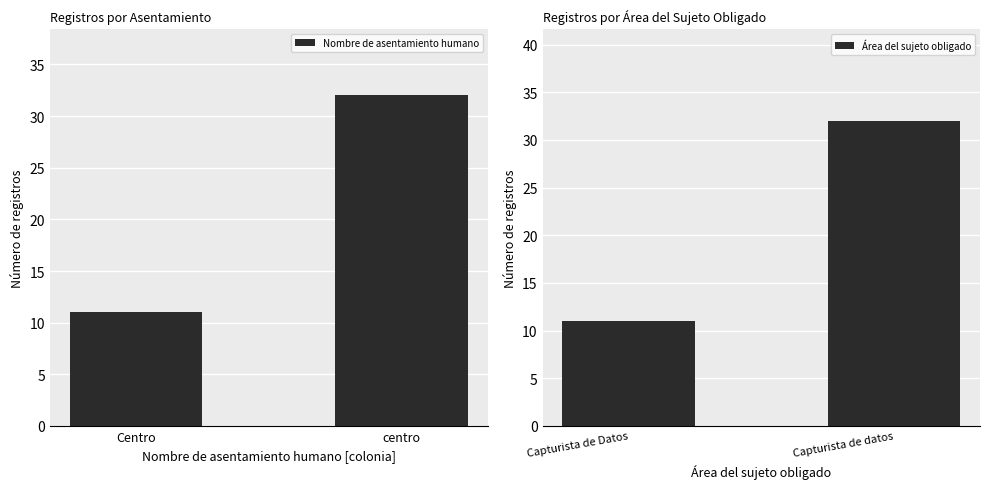

Which series has the widest spread of values?

Nombre de asentamiento humano